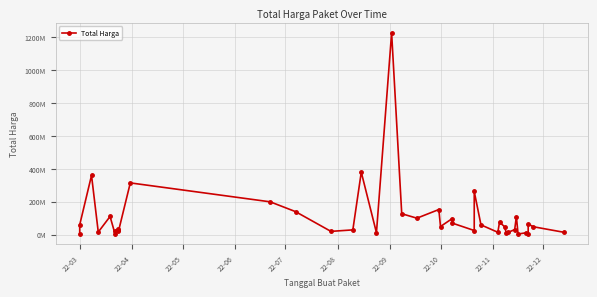

Reading left to right, what are all the values shown in this chart?

6936000	59935000	359500000	15787200	110389990	2395750	23680800	34132505	27720000	21231000	314121780	199200000	139800000	19950000	29000000	379075000	12000000	1224682000	127000000	100000000	152477000	49478000	98000000	70000000	25200000	262118150	59375000	14400000	75920000	48140000	11100000	13442000	30800000	110000000	3825000	11800000	5093000	65000000	48140000	14750000